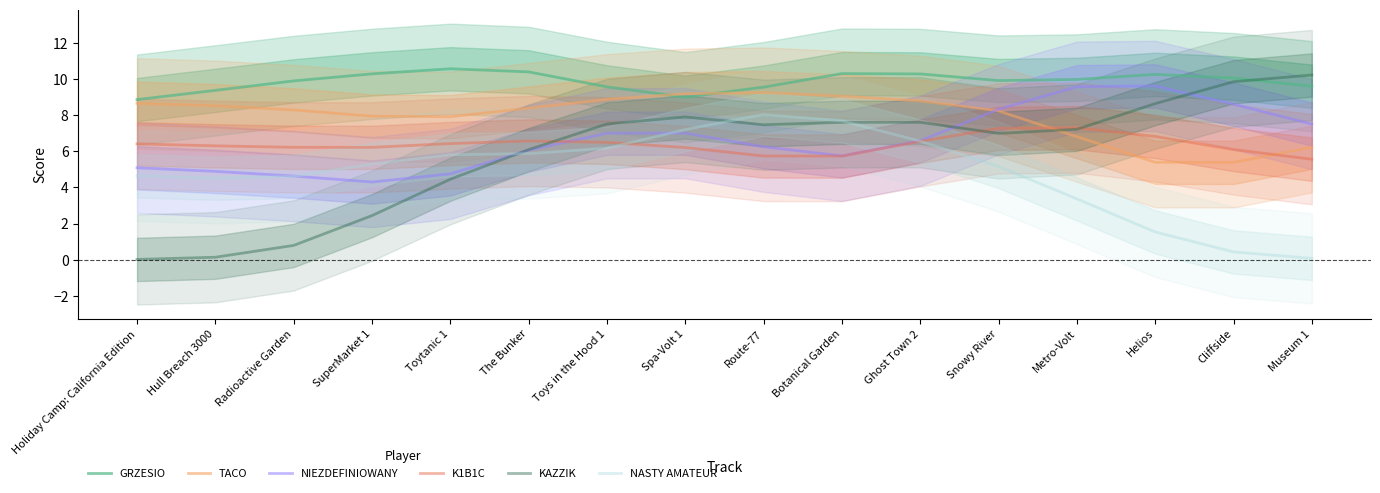

Rank the series at Metro-Volt from highest to lowest value.

GRZESIO, NIEZDEFINIOWANY, K1B1C, KAZZIK, TACO, NASTY AMATEUR